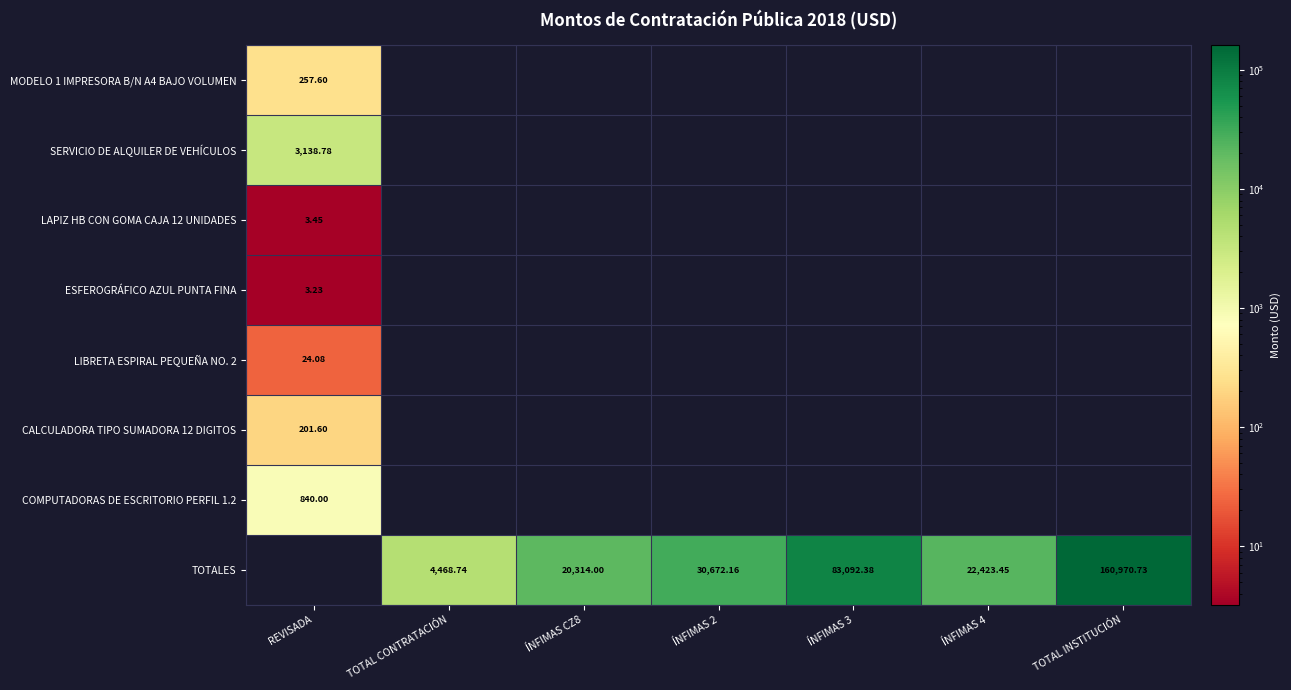

Between REVISADA and TOTAL INSTITUCIÓN, which is larger?

TOTAL INSTITUCIÓN